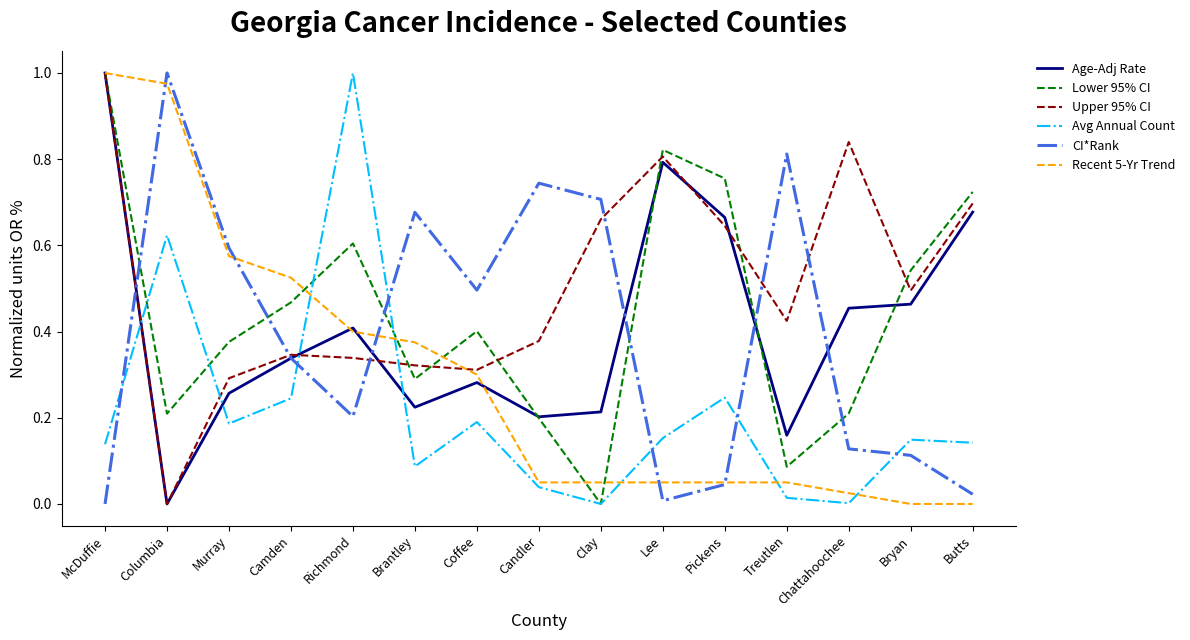

True or false: Age-Adj Rate and Upper 95% CI cross at least once.

True